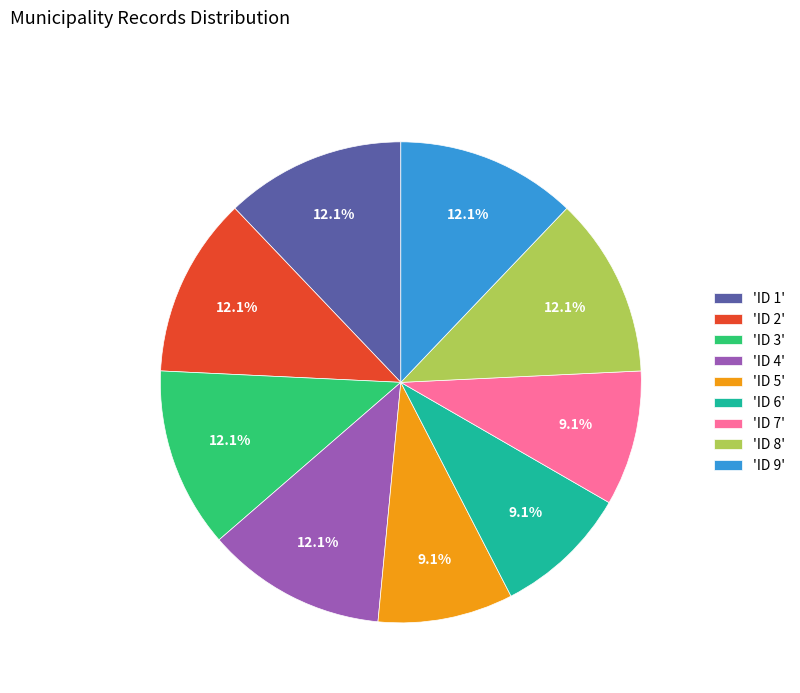

Approximately how many times larger is the value at 'ID 5' compared to 'ID 3'?

0.8